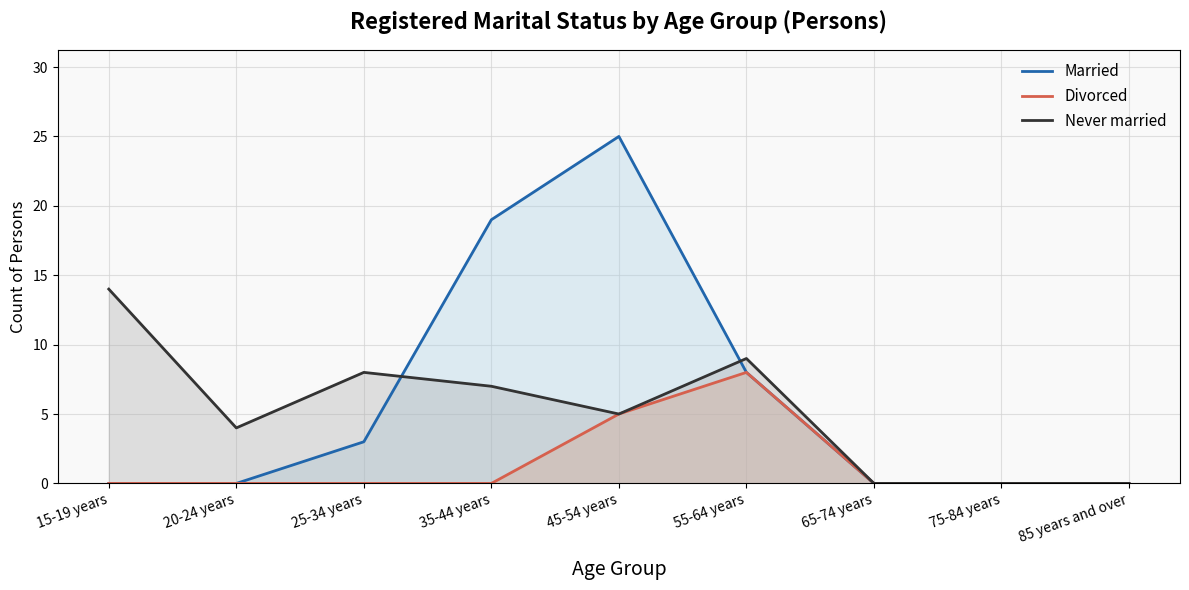

At which label is Married closest to 12?

55-64 years